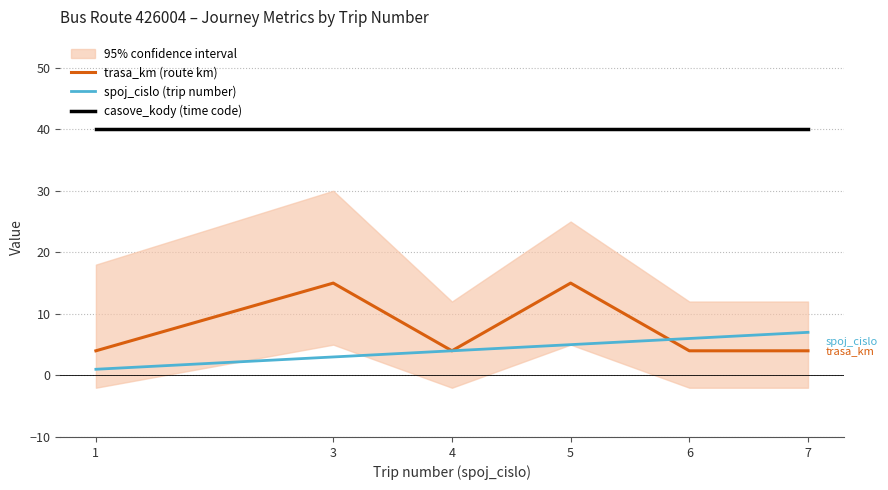

Rank the series at 7 from lowest to highest value.

trasa_km (route km), spoj_cislo (trip number), casove_kody (time code)